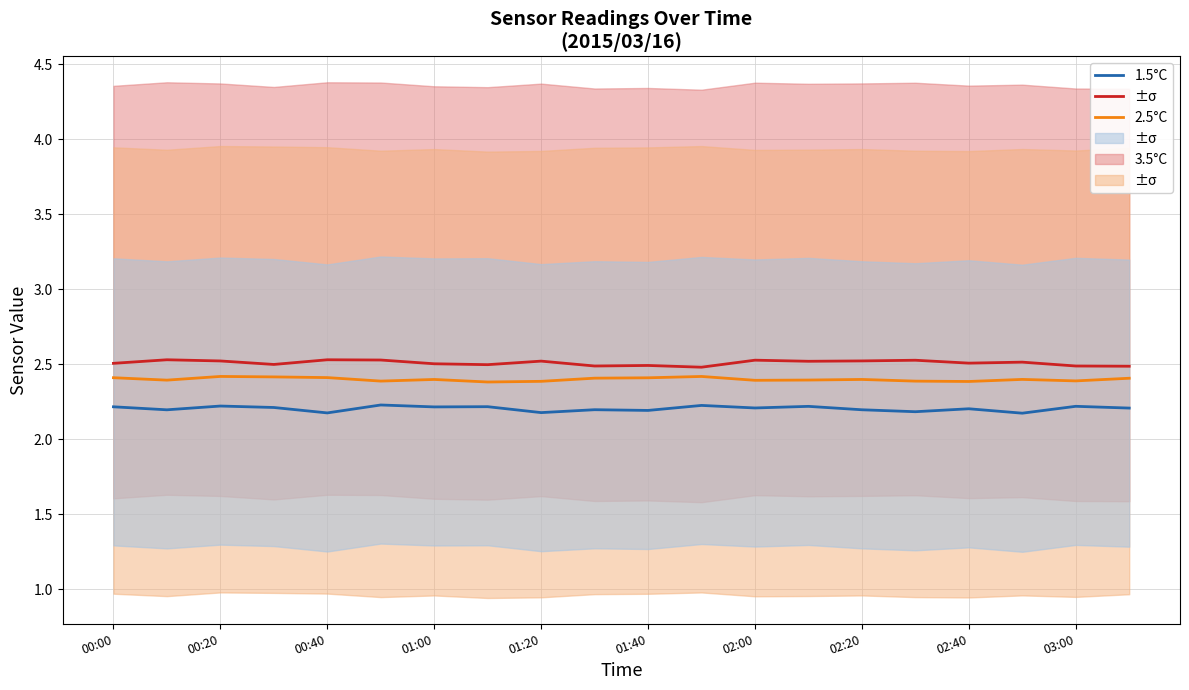

How many categories are shown in the chart?

20